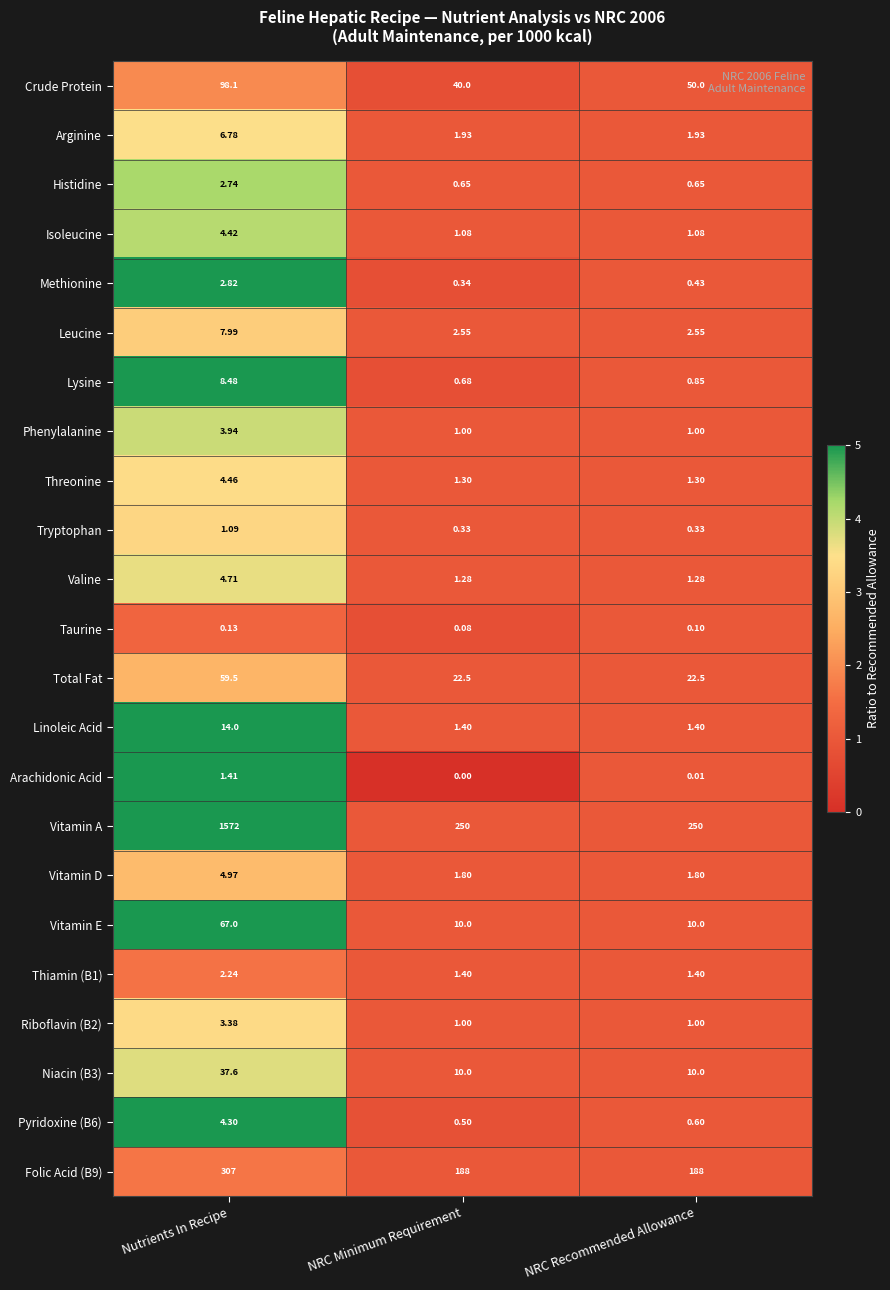

List the series in order of their peak value, lowest first.

Taurine, Tryptophan, Arachidonic Acid, Thiamin (B1), Histidine, Methionine, Riboflavin (B2), Phenylalanine, Pyridoxine (B6), Isoleucine, Threonine, Valine, Vitamin D, Arginine, Leucine, Lysine, Linoleic Acid, Niacin (B3), Total Fat, Vitamin E, Crude Protein, Folic Acid (B9), Vitamin A